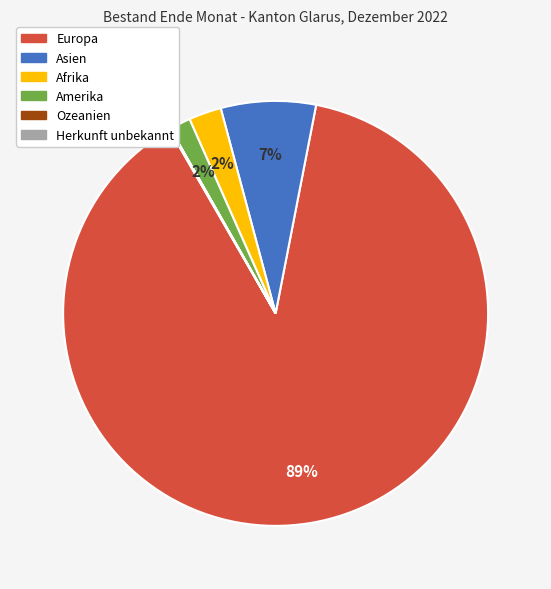

Which slice is the largest?

Europa